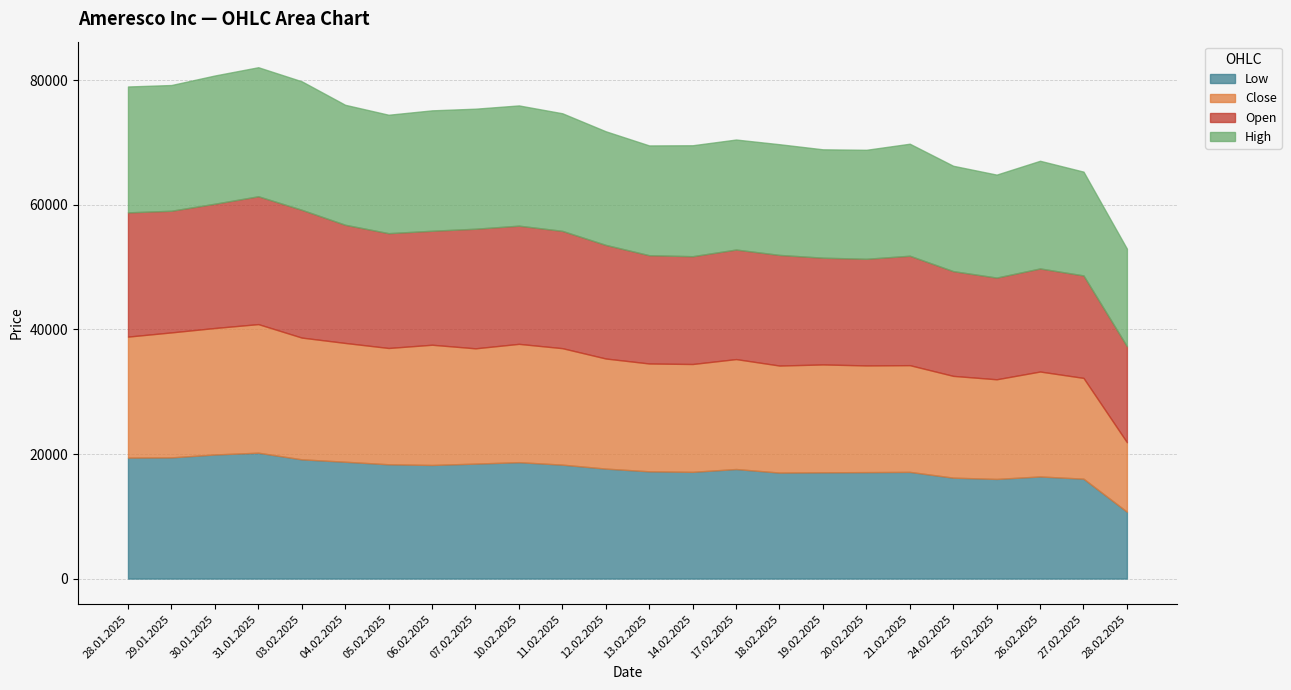

Reading right to left, extract all data points from this chart.

Open: 15423	16455	16550	16328	16820	17570	17120	17139	17762	17589	17307	17385	18240	18834	18976	19201	18300	18433	18975	20521	20525	19953	19532	19946
High: 15659	16662	17284	16532	16913	17982	17498	17399	17773	17659	17811	17622	18240	18880	19303	19271	19332	19013	19260	20626	20716	20585	20182	20211
Low: 10734	16037	16396	15998	16204	17132	17091	17063	17017	17589	17137	17220	17658	18292	18688	18457	18241	18350	18759	19145	20210	19925	19458	19424
Close: 11154	16181	16847	15998	16339	17132	17130	17316	17184	17651	17313	17313	17675	18700	18997	18510	19301	18672	19072	19547	20645	20307	20067	19424